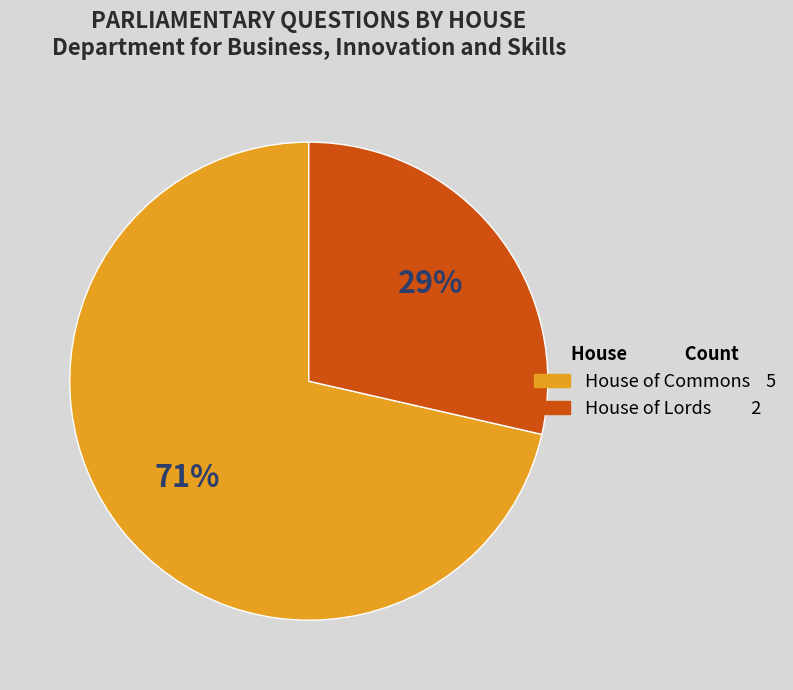

True or false: House of Commons accounts for 57% of the total.

False